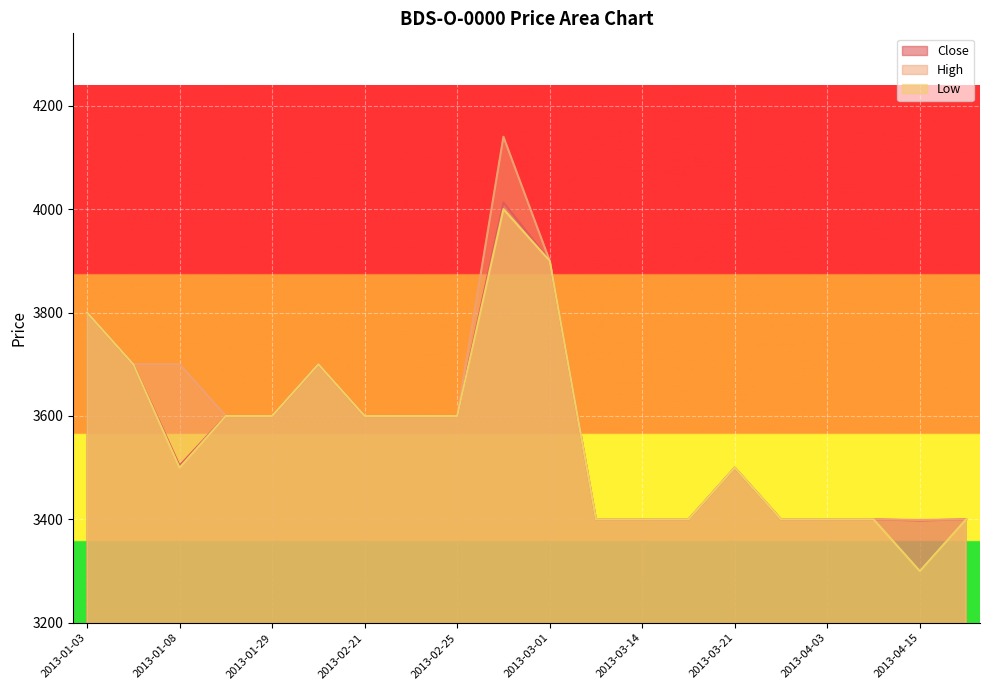

Is the value of Low at 2013-04-15 greater than the value of High at 2013-02-25?

No